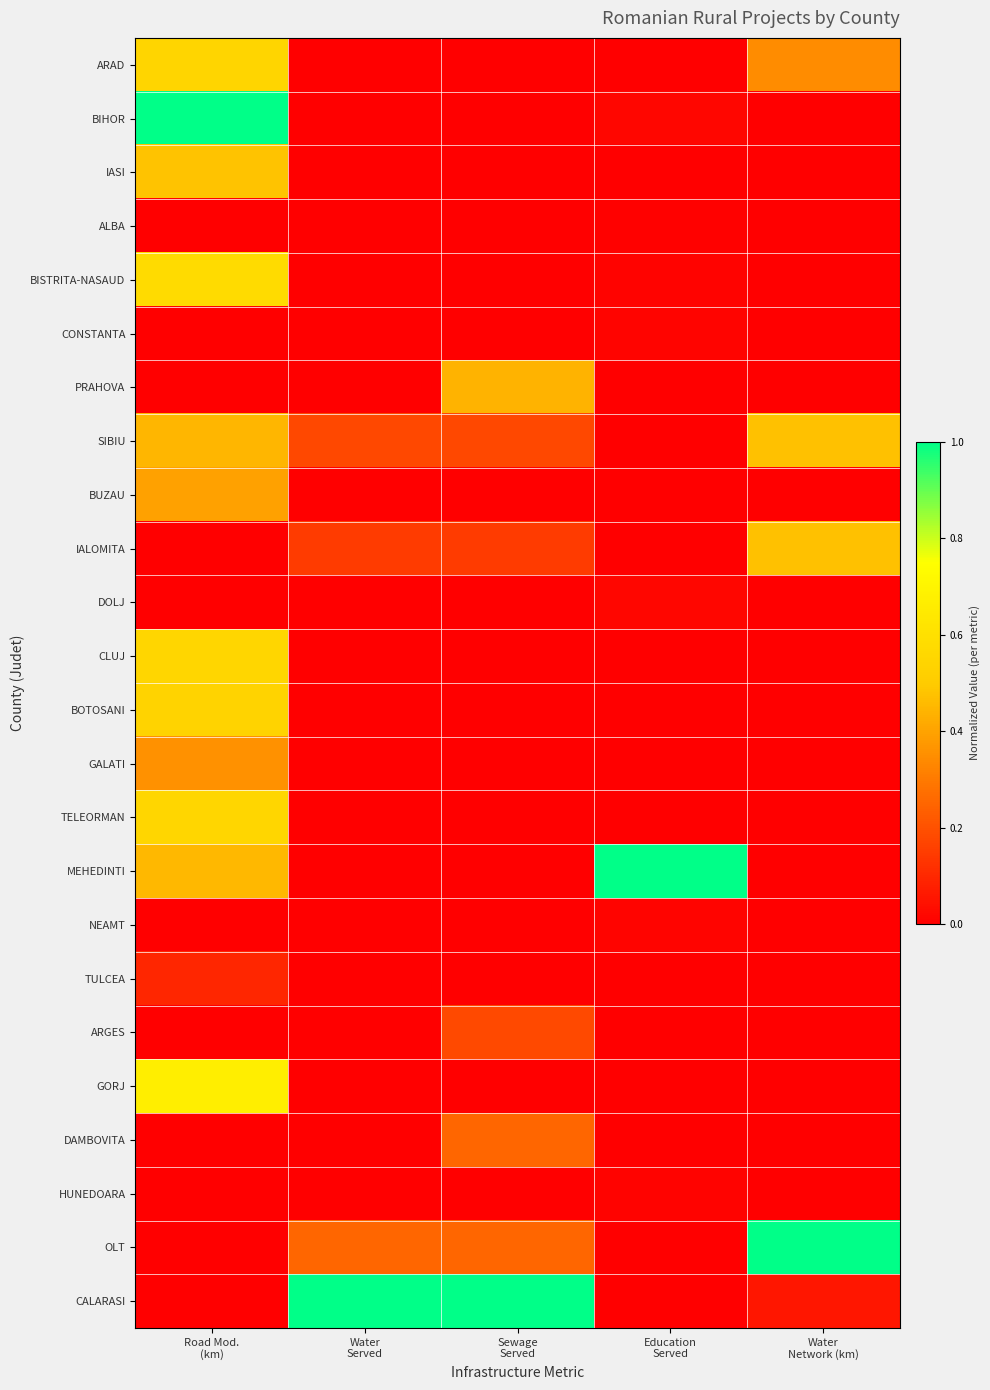

Rank the series at Water Served from lowest to highest value.

ARAD, BIHOR, IASI, ALBA, BISTRITA-NASAUD, CONSTANTA, PRAHOVA, BUZAU, DOLJ, CLUJ, BOTOSANI, GALATI, TELEORMAN, MEHEDINTI, NEAMT, TULCEA, ARGES, GORJ, DAMBOVITA, HUNEDOARA, IALOMITA, SIBIU, OLT, CALARASI